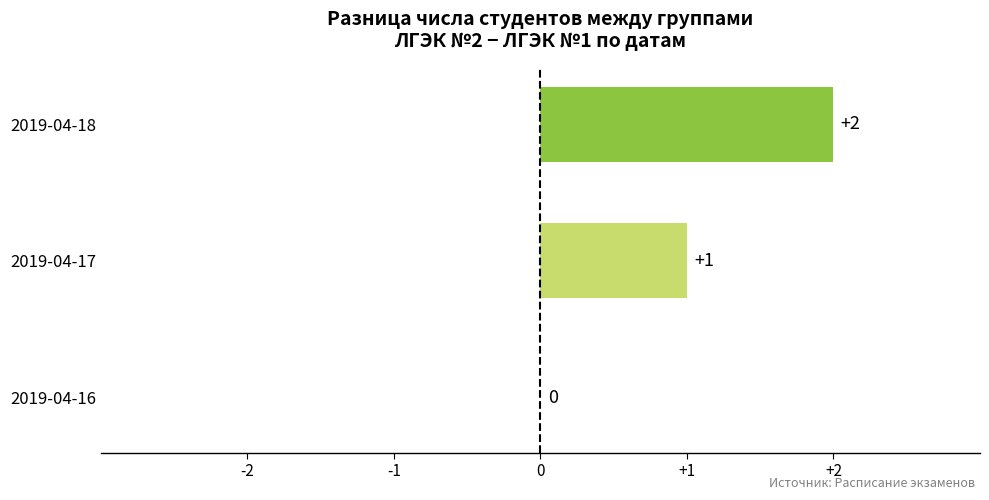

What is the change in value from 2019-04-16 to 2019-04-17?

+1